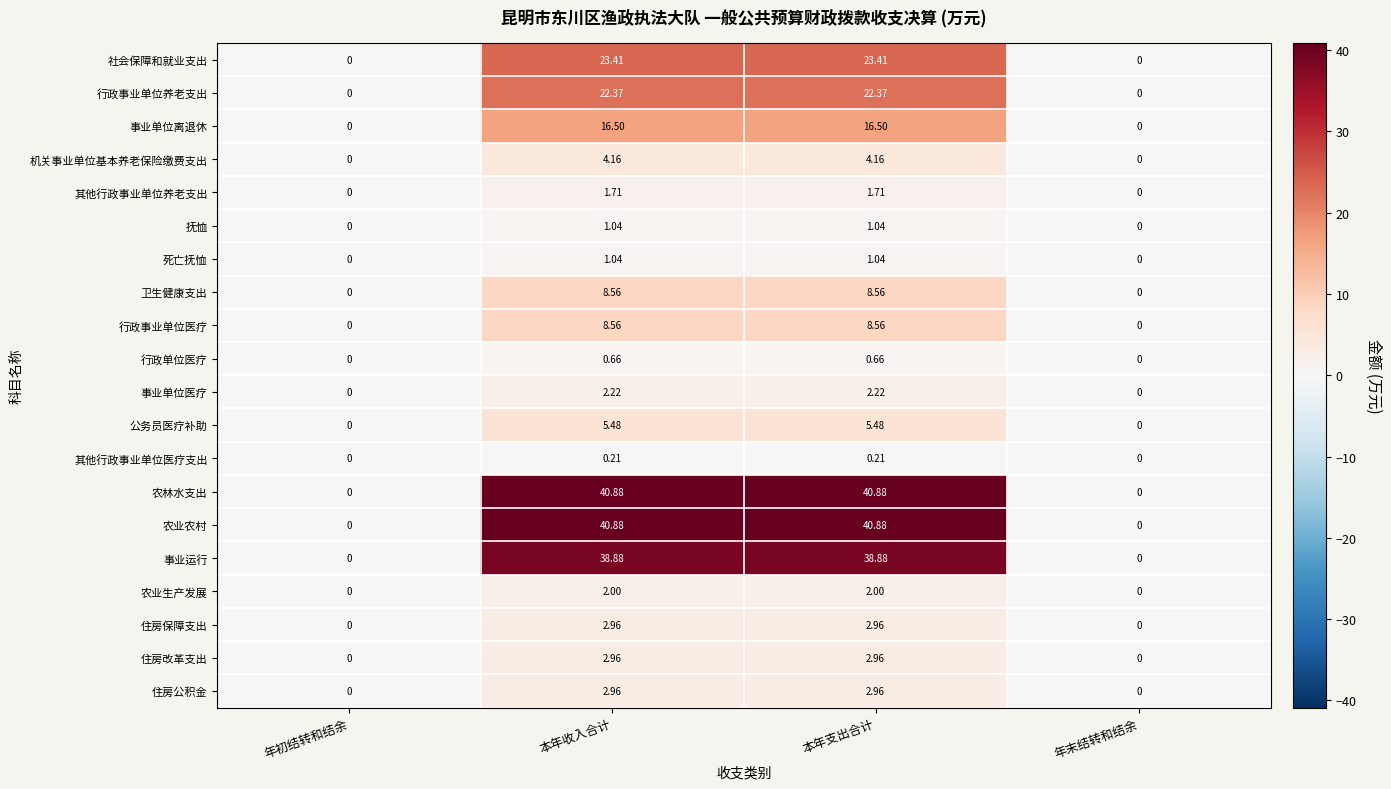

Where does the 住房公积金 series first go above 2?

本年收入合计